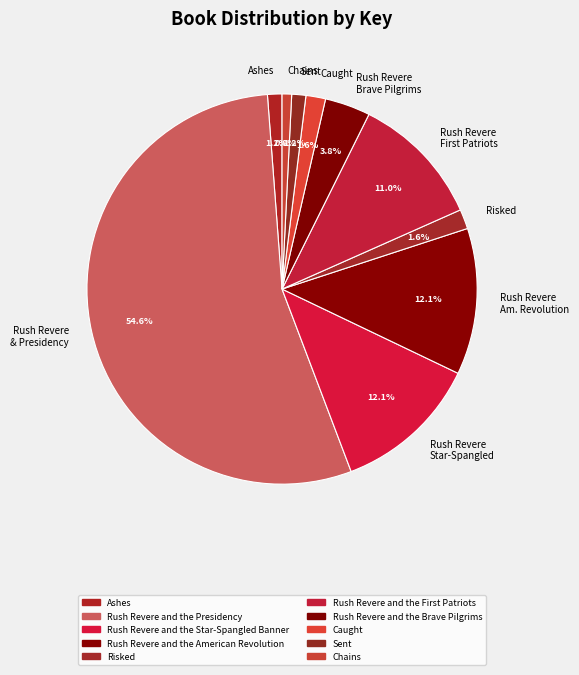

To the nearest percent, what is the difference between the largest and smallest slice percentages?

54%